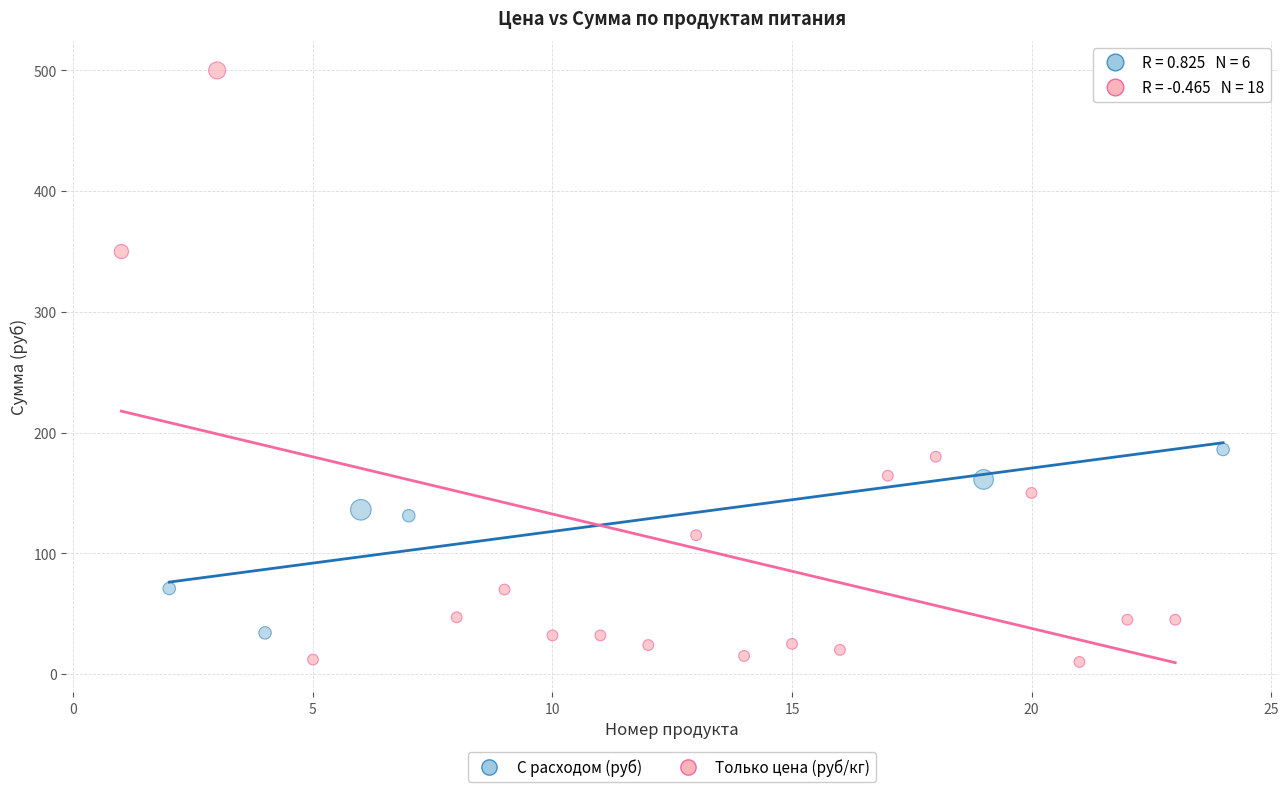

Which series reaches the minimum Y coordinate?

Только цена (руб/кг)